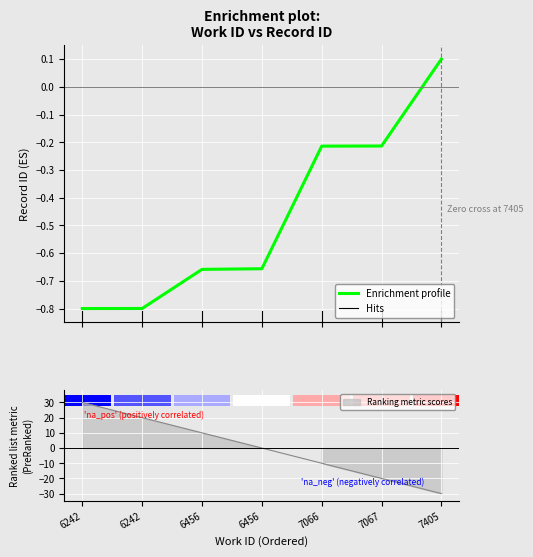

At which category does the chart reach its minimum across all series?

6242